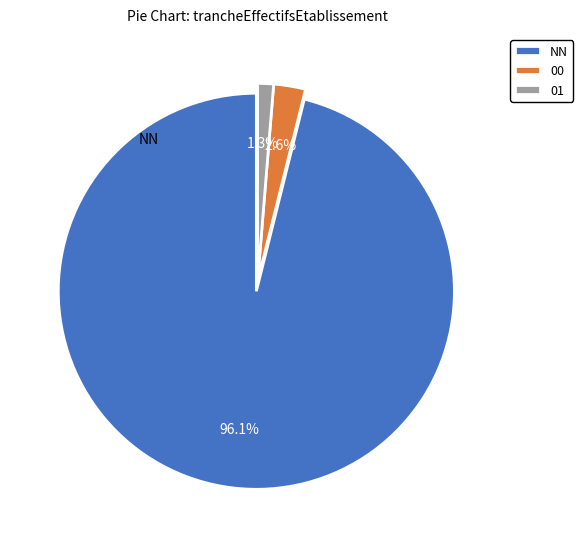

How many slices are in this pie chart?

3